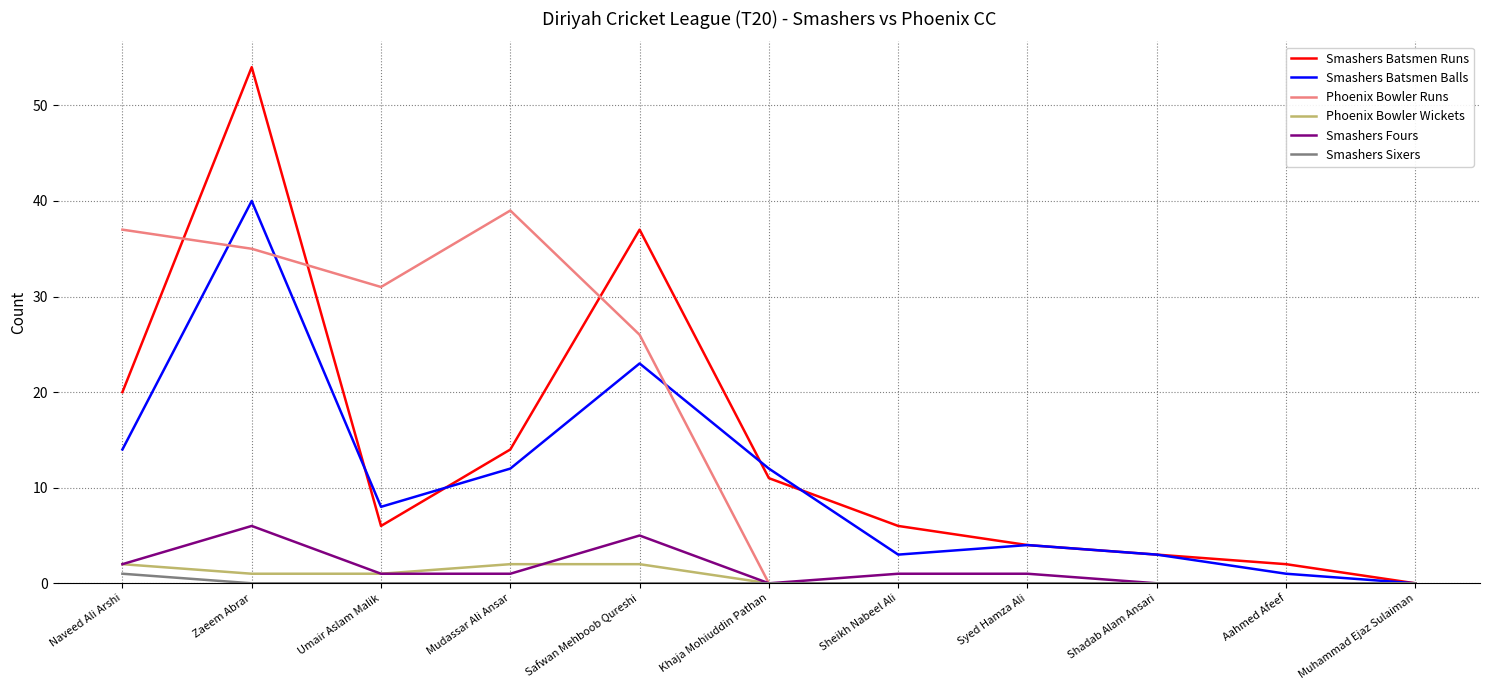

True or false: Smashers Batsmen Runs has more than 0 interior local peaks.

True